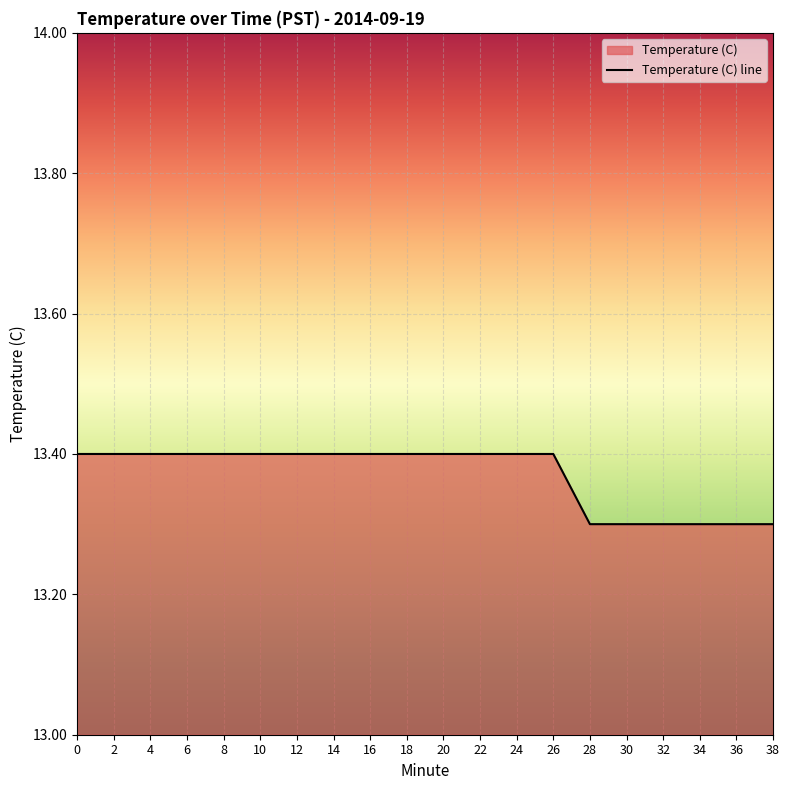

List the labels in order of value, largest first.

0, 2, 4, 6, 8, 10, 12, 14, 16, 18, 20, 22, 24, 26, 28, 30, 32, 34, 36, 38